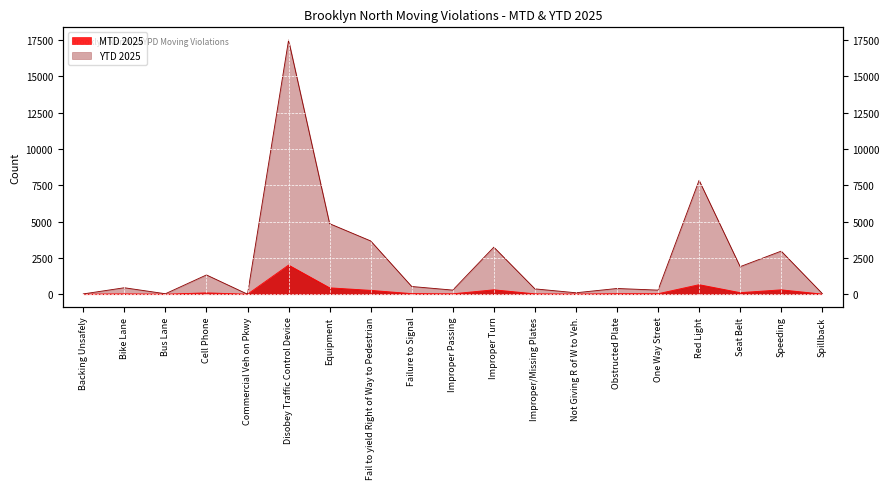

Reading left to right, transcribe all the data shown in this chart.

MTD 2025: 0	24	1	93	1	2007	440	265	41	28	304	26	12	35	34	656	108	302	8
YTD 2025: 20	445	32	1327	2	17509	4859	3670	531	283	3240	368	99	394	282	7847	1898	2968	48